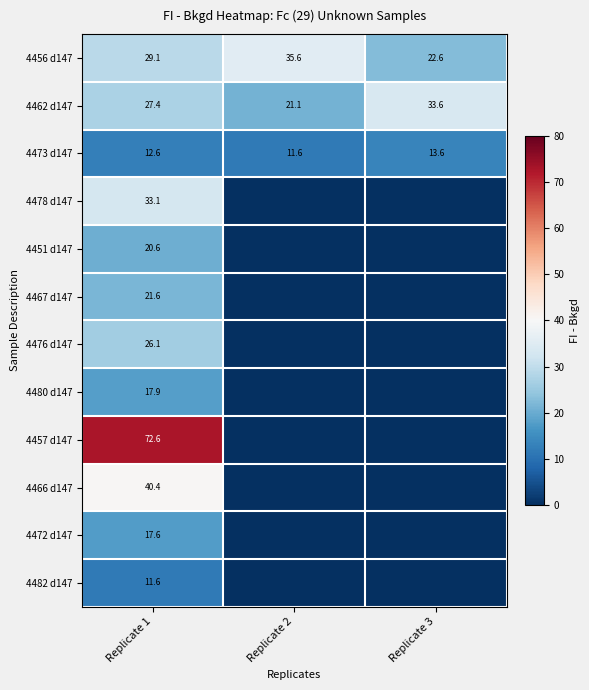

Which category has the highest value across all series?

Replicate 1